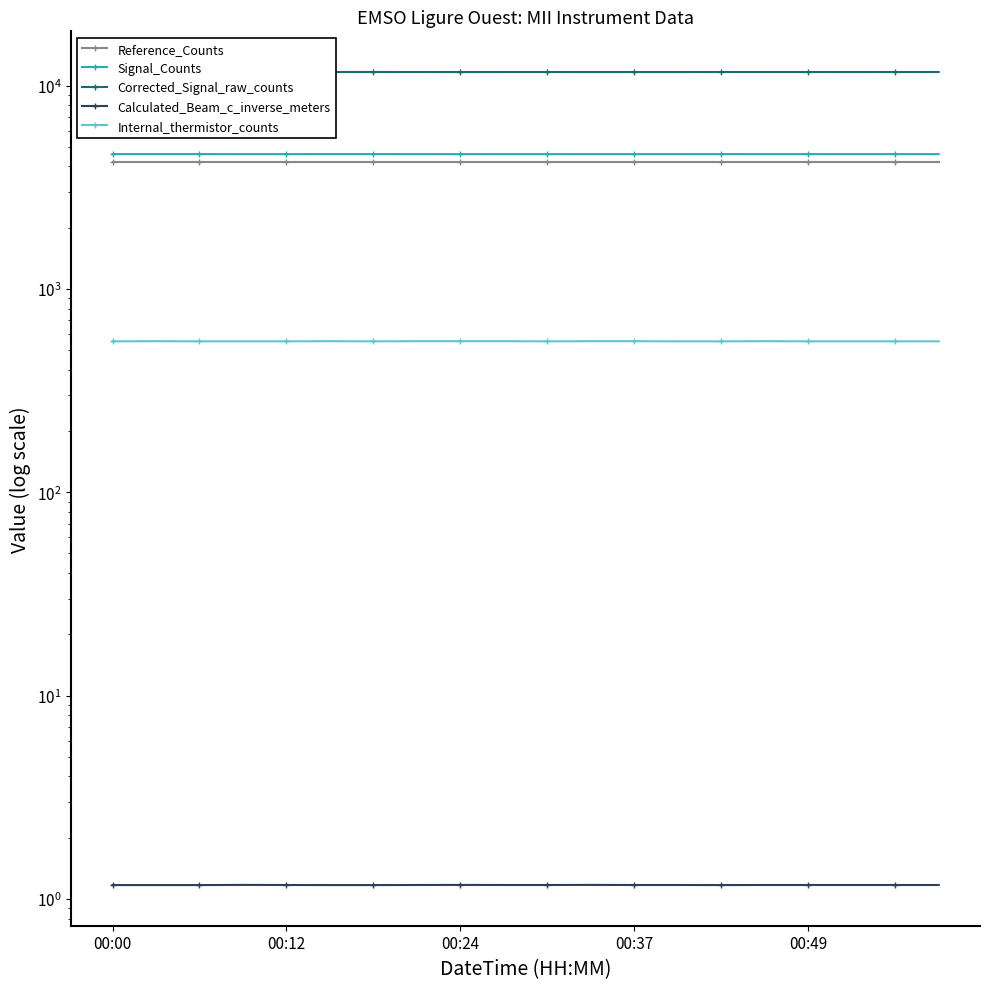

Is this an area chart (filled region under the line)?

No